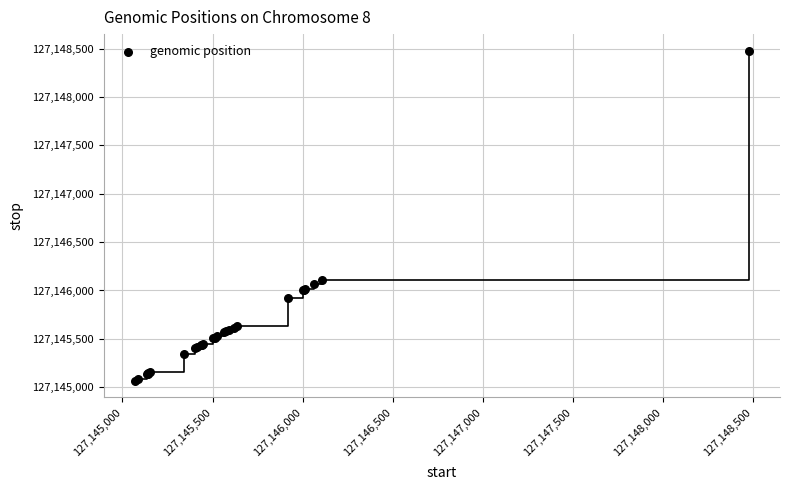

What Y value in the scatter plot is closest to 127146773?

127146107